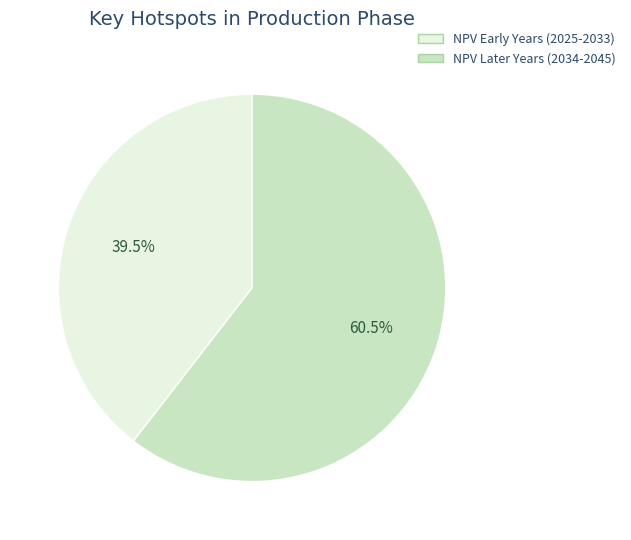

Is there any slice that represents more than half of the pie?

Yes